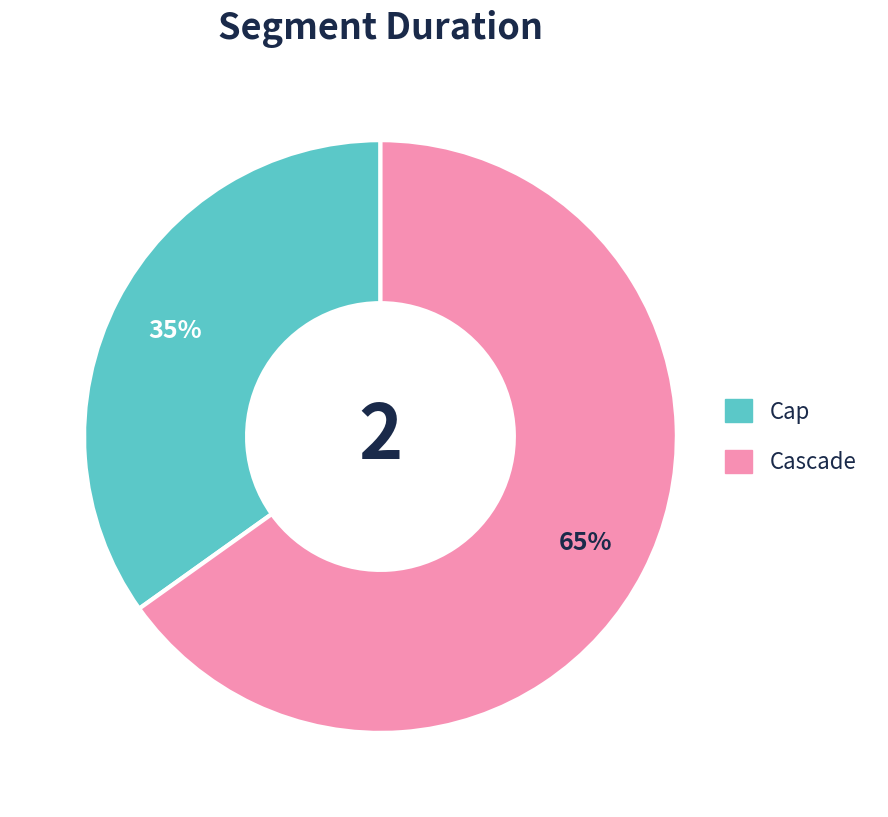

Count the number of slices in the pie.

2